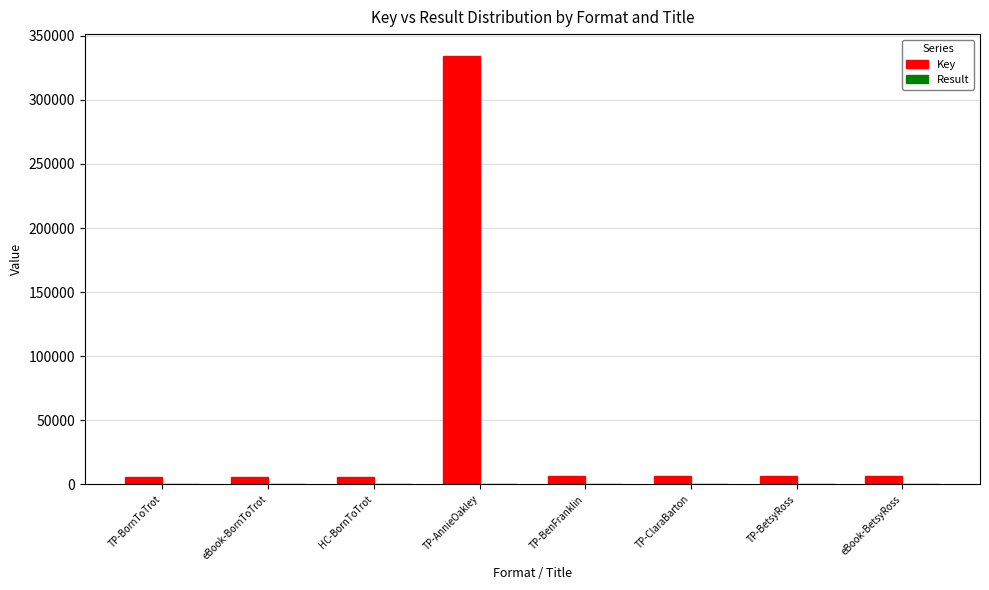

Which series has the largest total across all categories?

Key